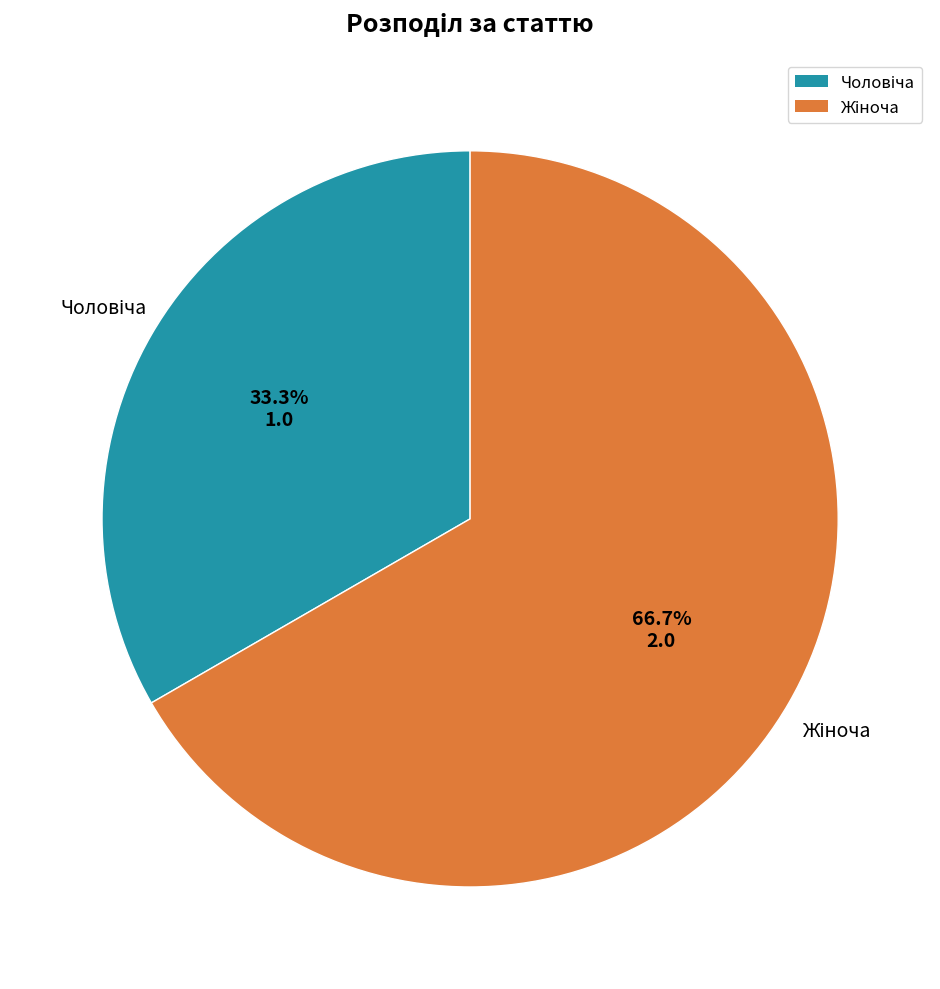

Does any single category account for the majority?

Yes